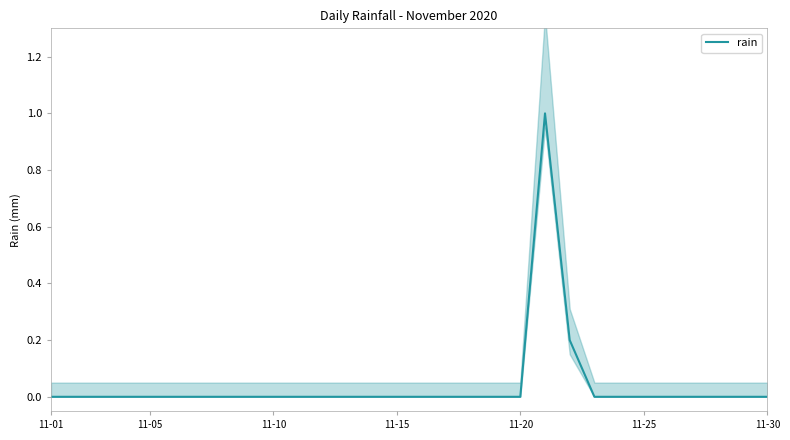

How many categories are shown in the chart?

30